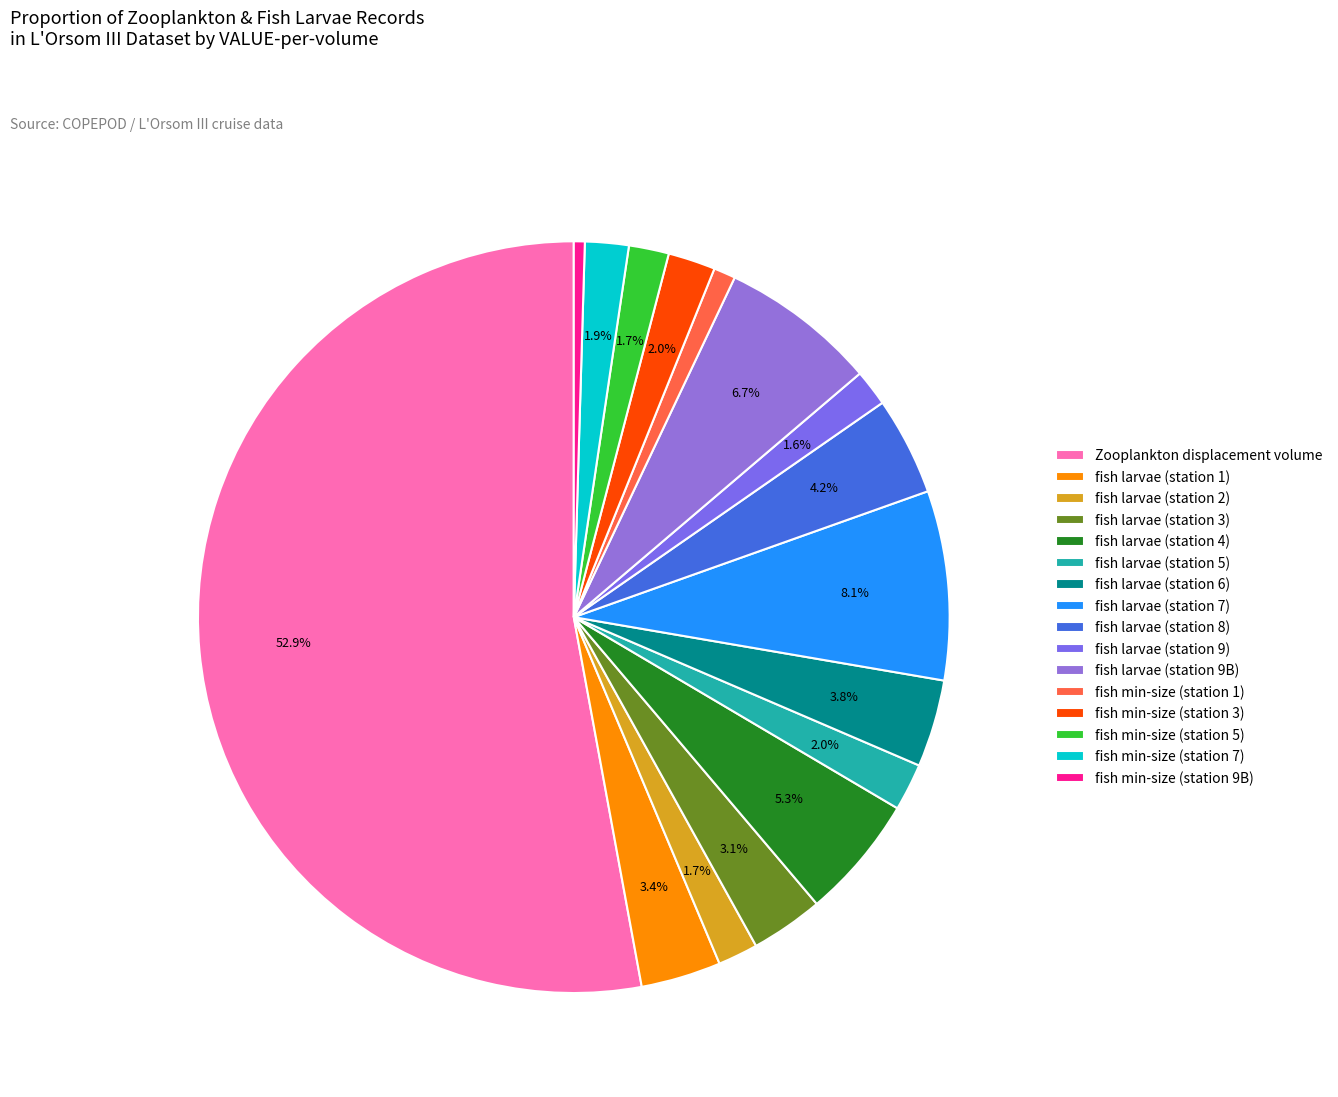

What percentage is NOT represented by fish larvae (station 2)?

98.3%